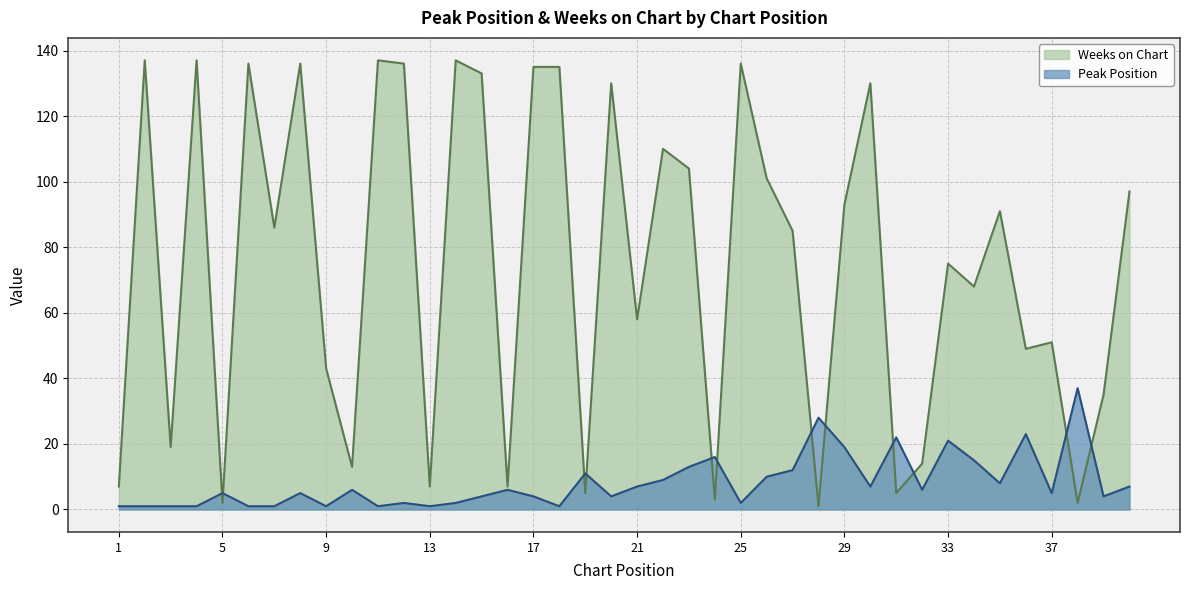

Reading left to right, list all the values displayed in this chart.

Peak Position: 1=1	2=1	3=1	4=1	5=5	6=1	7=1	8=5	9=1	10=6	11=1	12=2	13=1	14=2	15=4	16=6	17=4	18=1	19=11	20=4	21=7	22=9	23=13	24=16	25=2	26=10	27=12	28=28	29=19	30=7	31=22	32=6	33=21	34=15	35=8	36=23	37=5	38=37	39=4	40=7
Weeks on Chart: 1=7	2=137	3=19	4=137	5=2	6=136	7=86	8=136	9=43	10=13	11=137	12=136	13=7	14=137	15=133	16=7	17=135	18=135	19=5	20=130	21=58	22=110	23=104	24=3	25=136	26=101	27=85	28=1	29=93	30=130	31=5	32=14	33=75	34=68	35=91	36=49	37=51	38=2	39=35	40=97